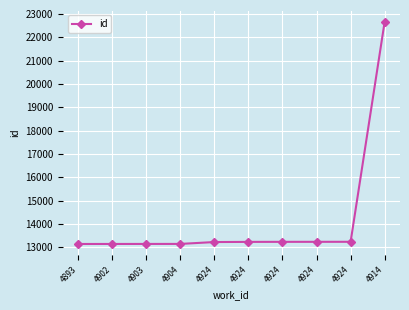

What is the value of the 3rd point from the left?

13148